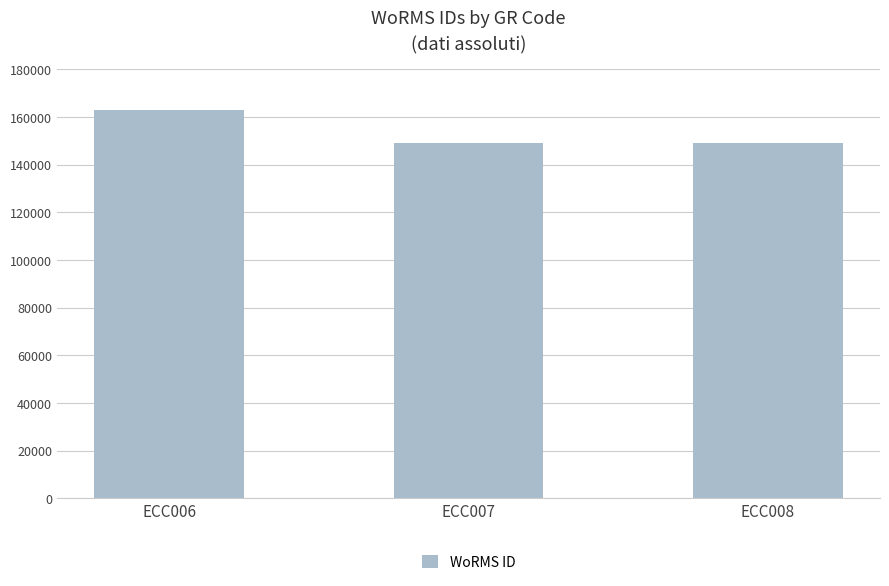

Approximately how many times larger is the value at ECC006 compared to ECC007?

1.1